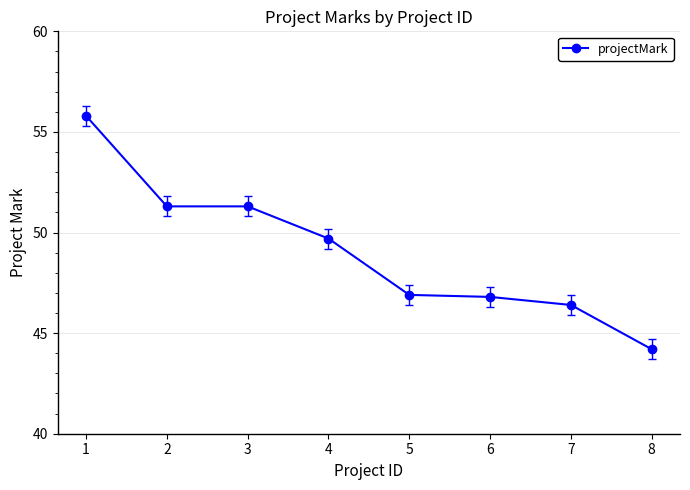

Does the chart display data point markers on the line(s)?

Yes